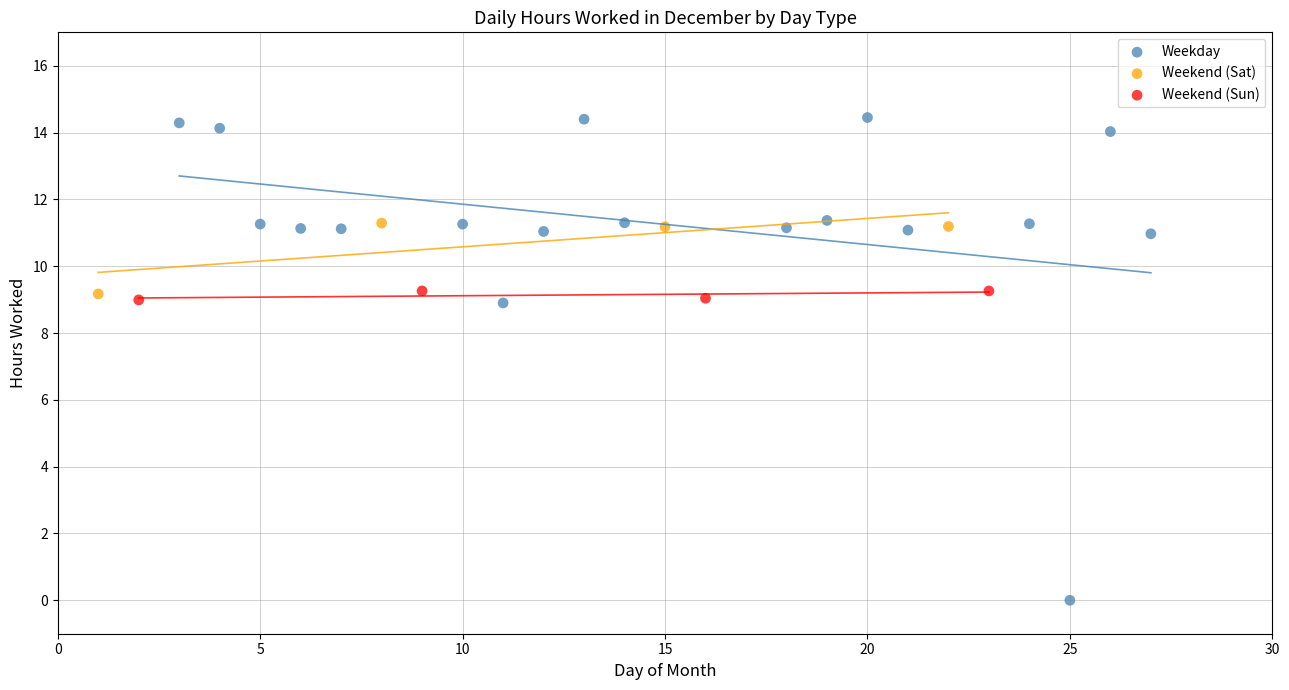

Which series contains the highest Y value?

Weekday